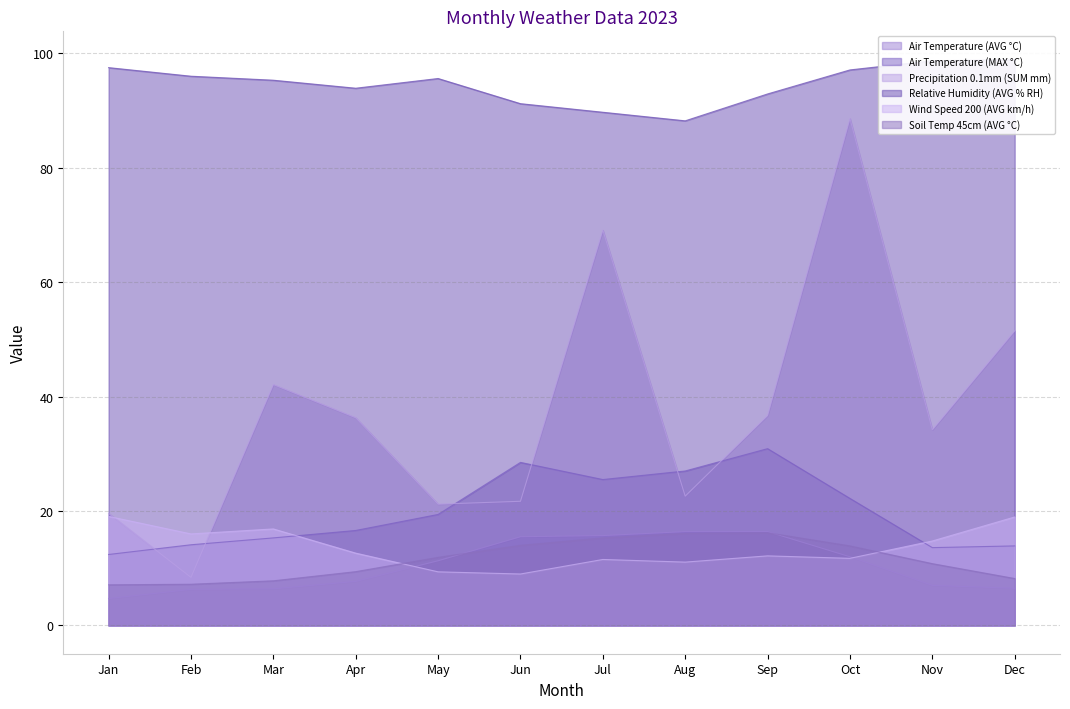

At how many categories does at least one series exceed 66?

12